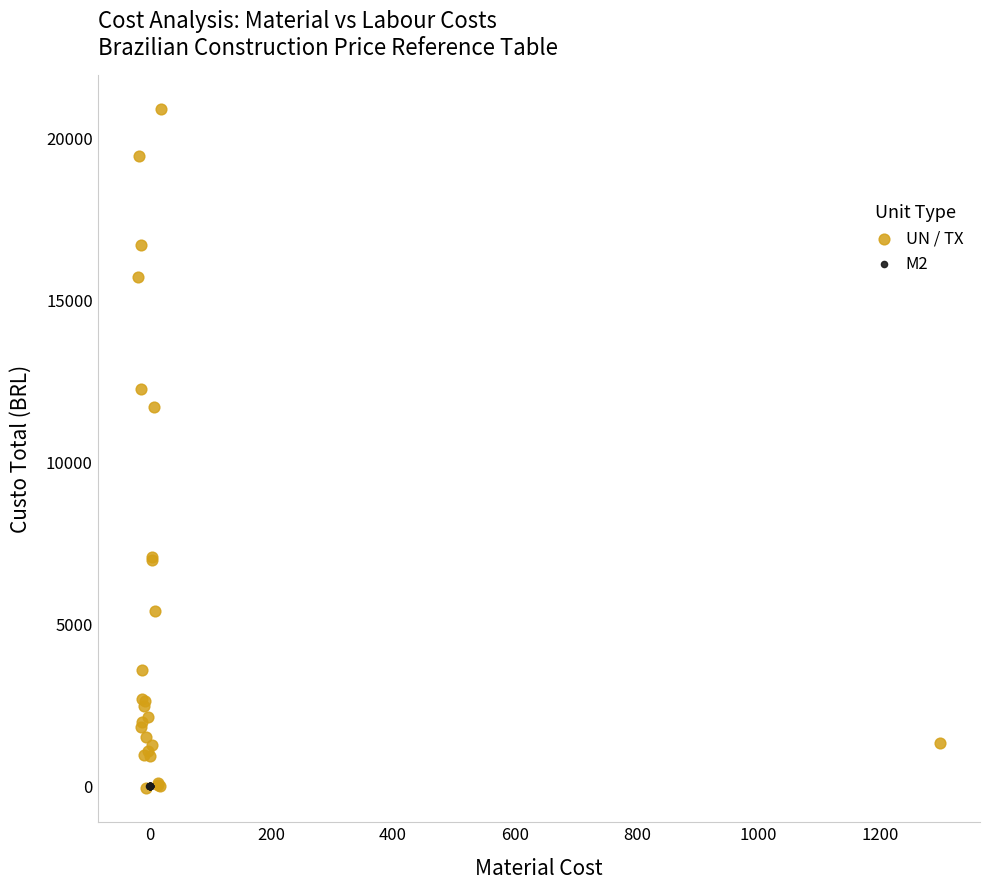

Which series reaches the maximum Y coordinate?

UN / TX